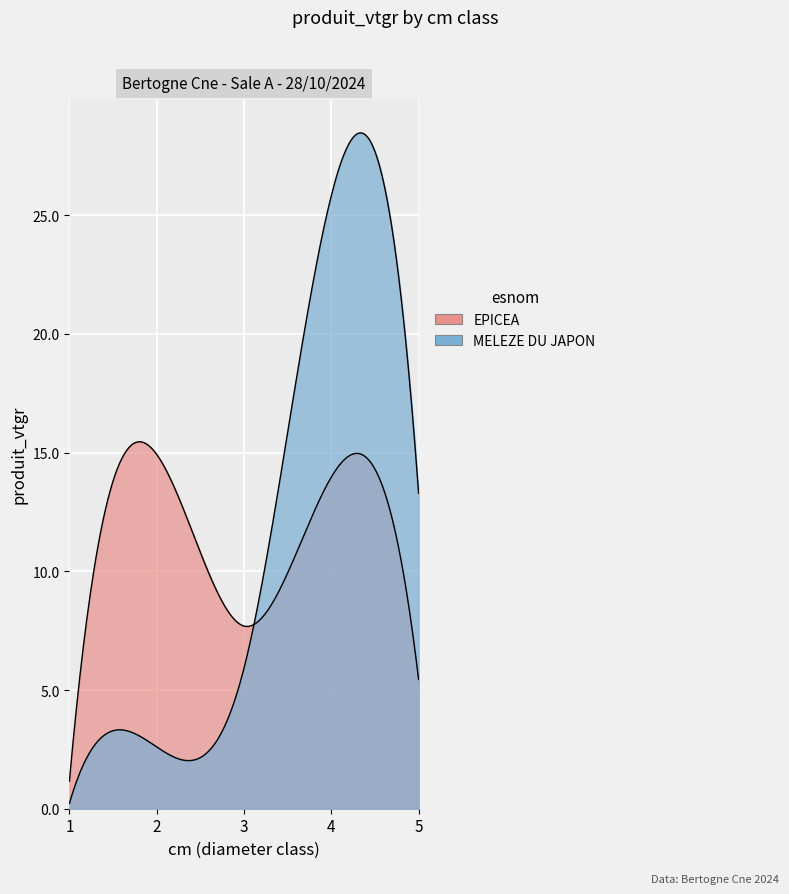

What are all the series names shown in the legend?

EPICEA, MELEZE DU JAPON